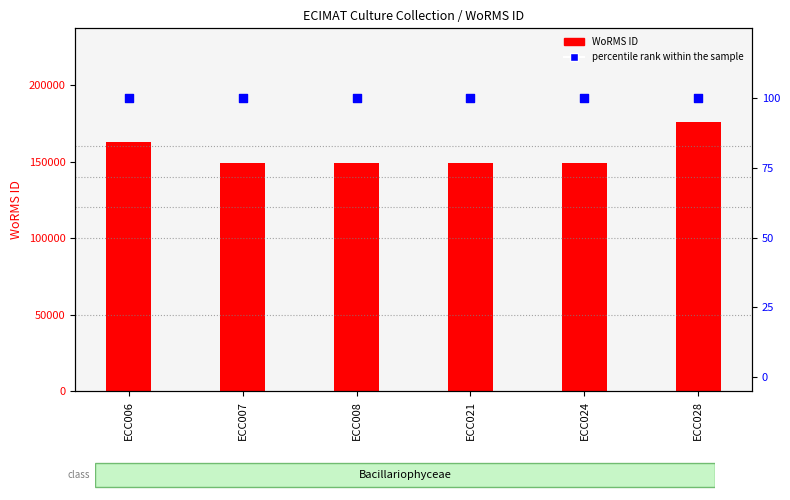

Which series contains the highest Y value?

WoRMS ID